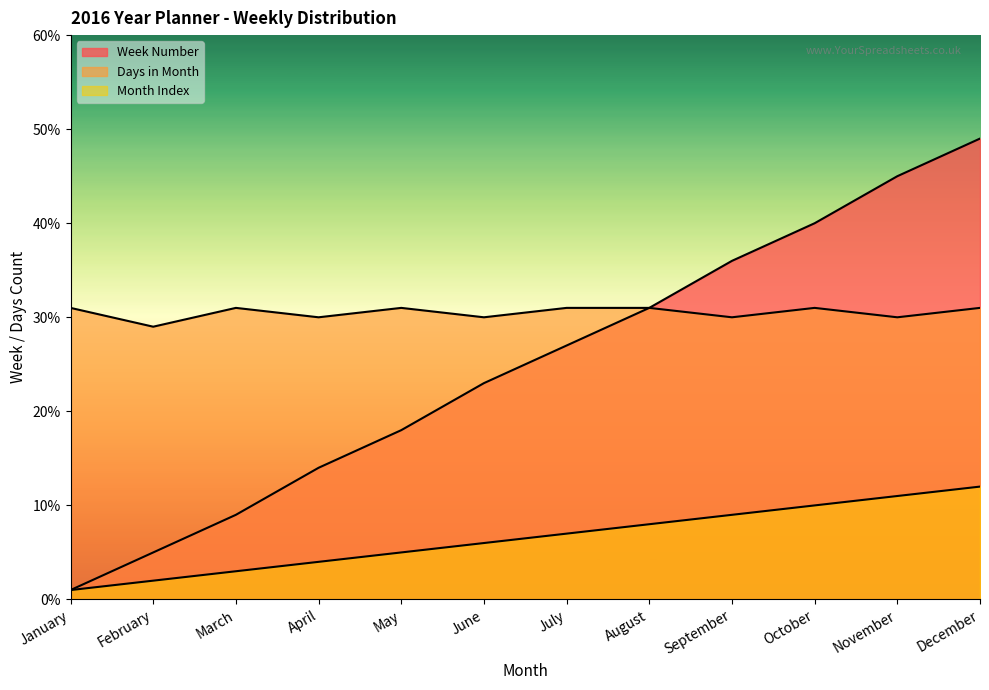

Reading left to right, extract all data points from this chart.

January: 1	2	3	4	5	6	7	8	9	10	11	12
Week_num: 1	5	9	14	18	23	27	31	36	40	45	49
Days_in_month: 31	29	31	30	31	30	31	31	30	31	30	31